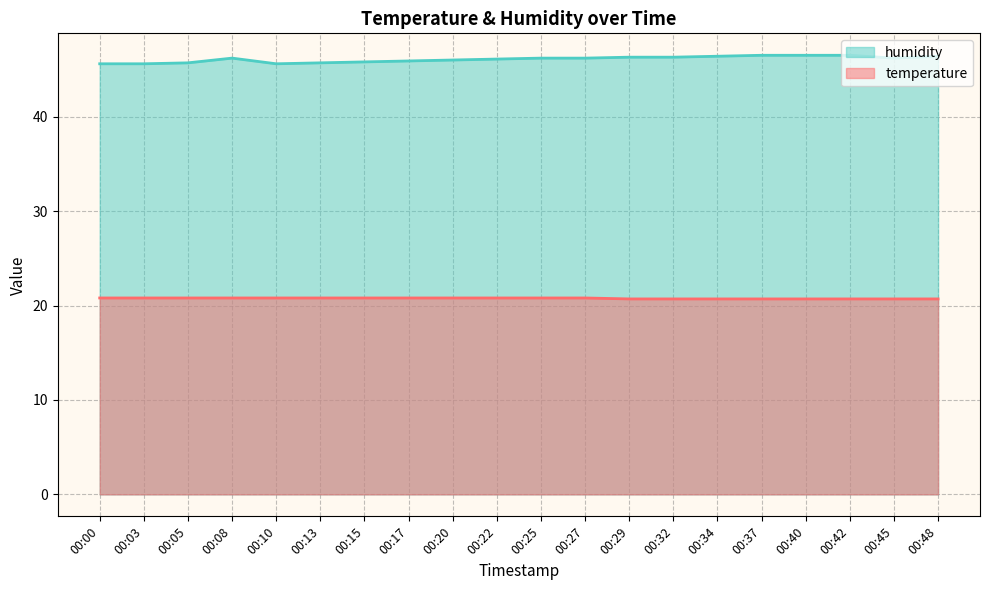

True or false: temperature has more than 0 interior local peaks.

False